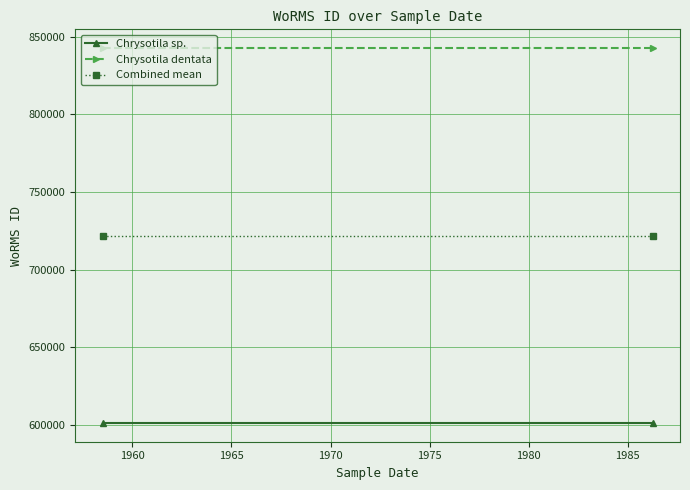

How many lines are shown in the chart?

3